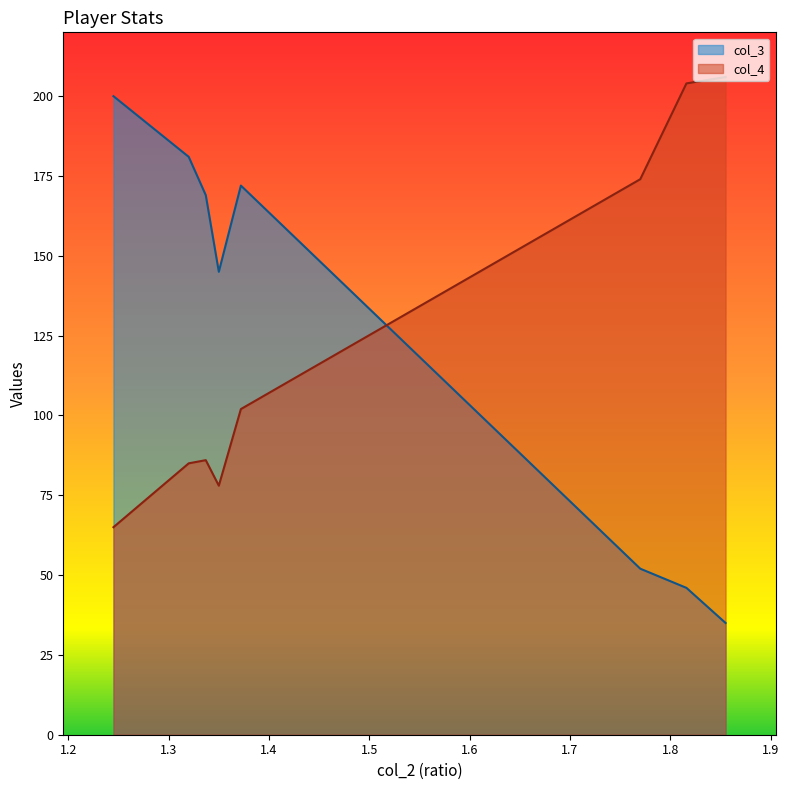

What is the difference between the second highest and second lowest values in the col_4 series?

126